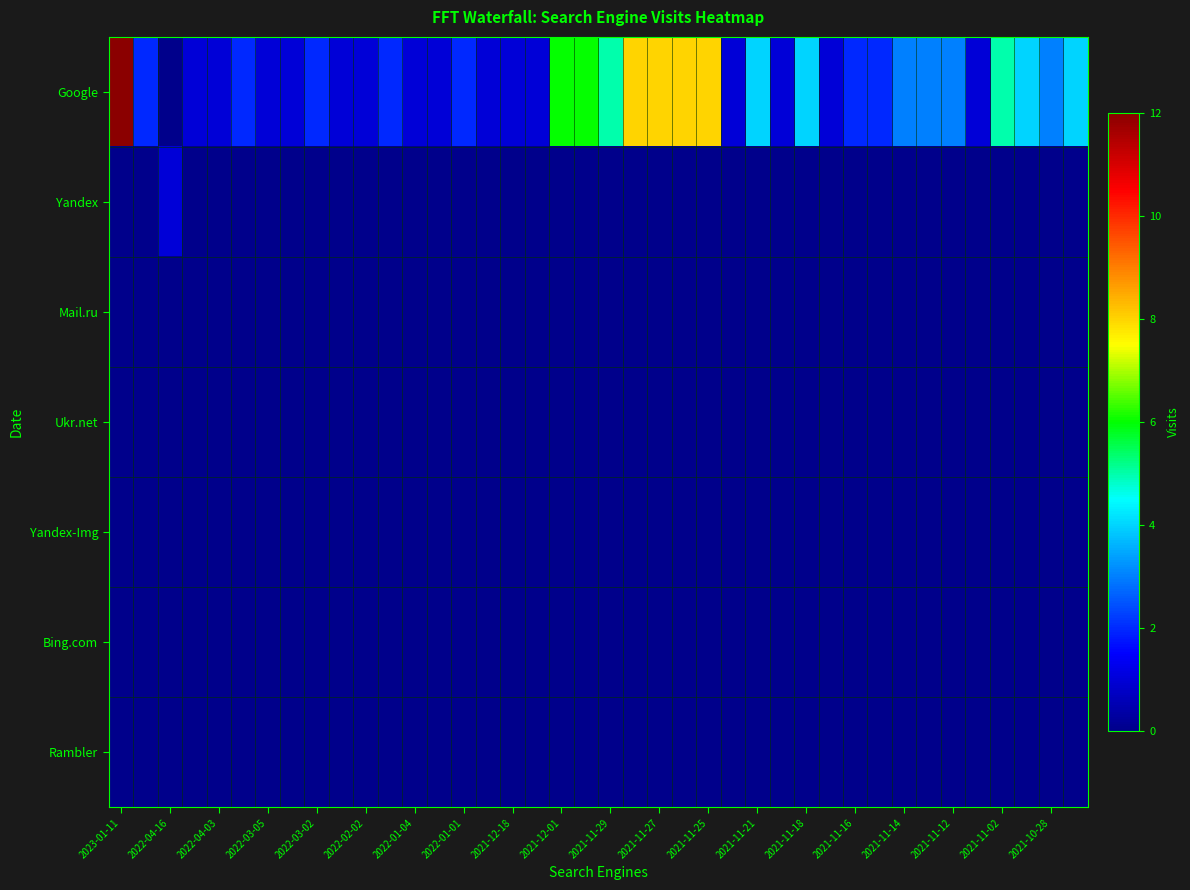

At which category does the chart reach its peak across all series?

2023-01-11